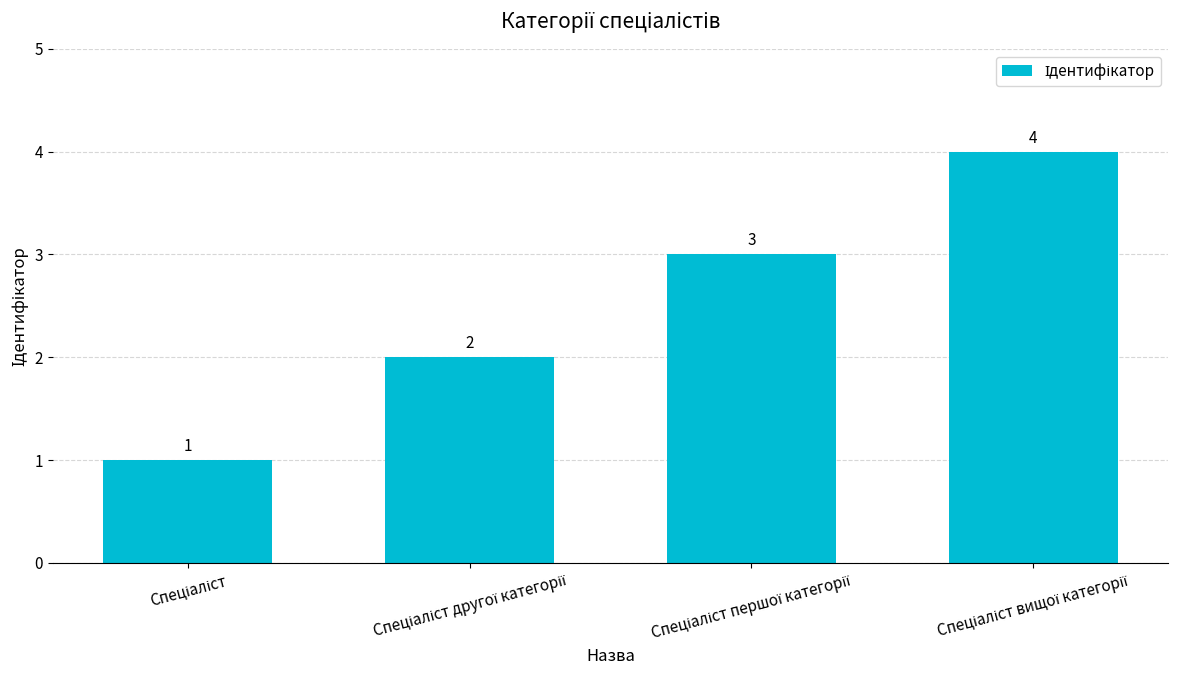

What is the value of the 4th bar from the left?

4